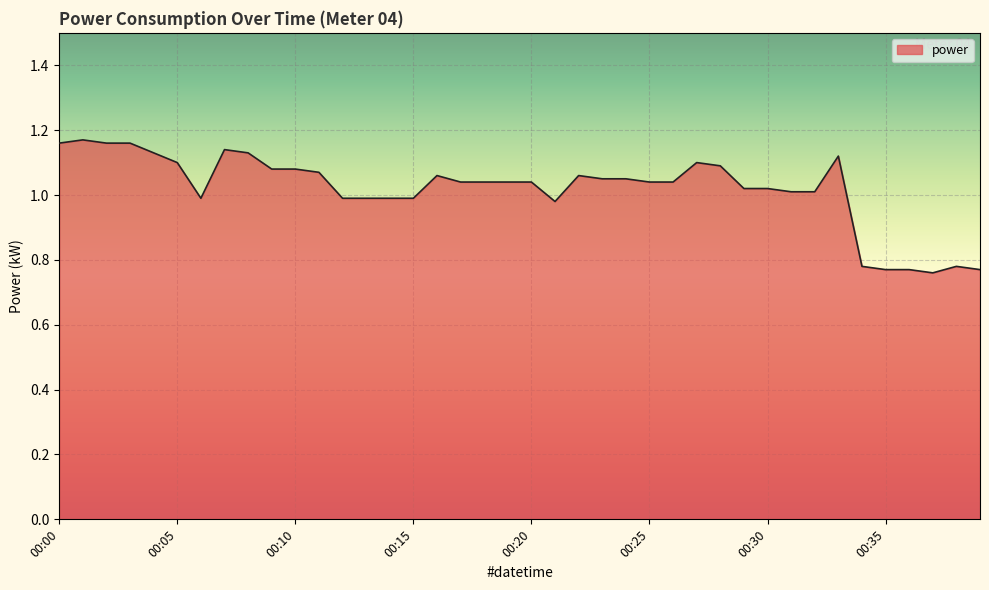

How many lines are shown in the chart?

1